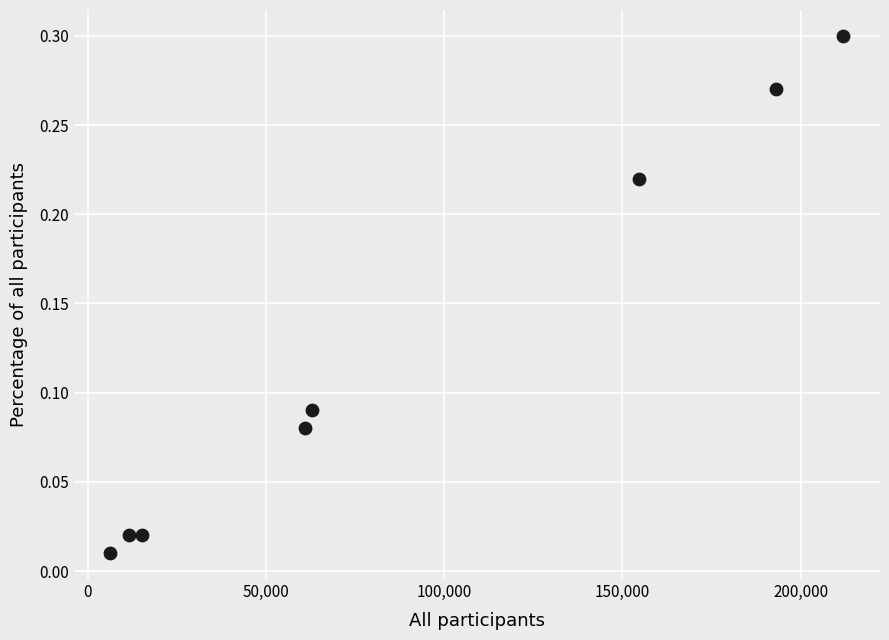

What is the range of X values (max minus min)?

205584.0